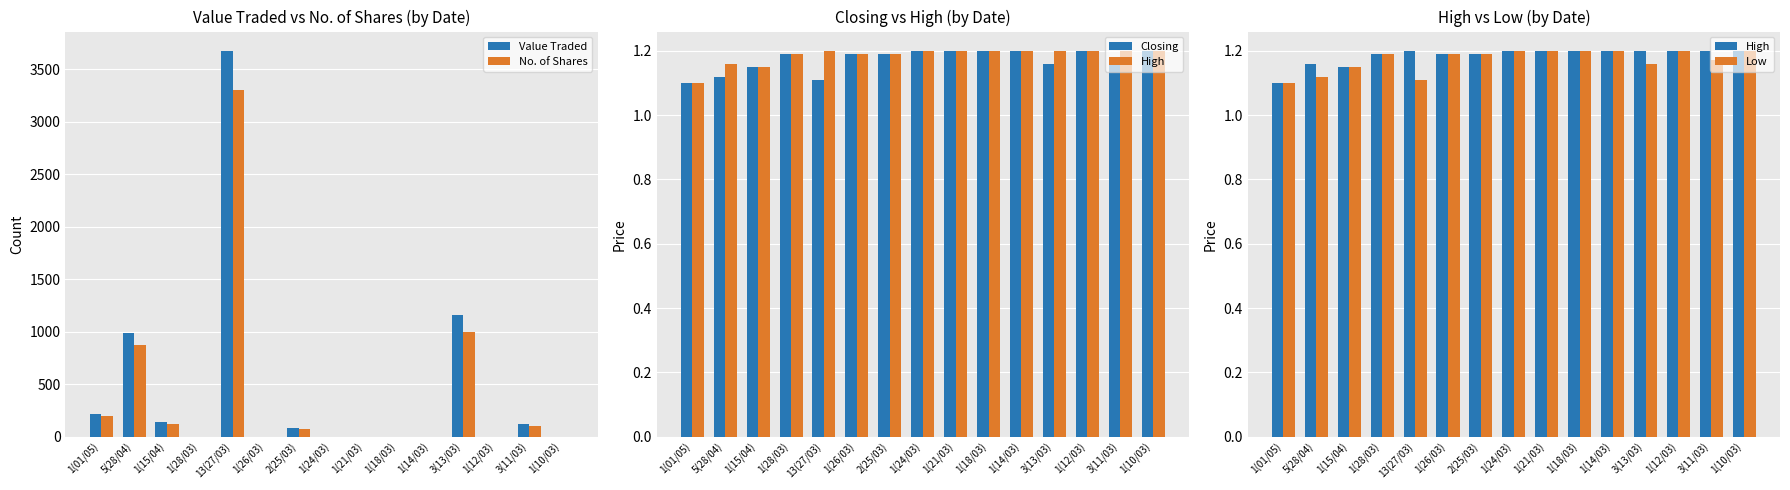

Does the chart contain any negative values?

No